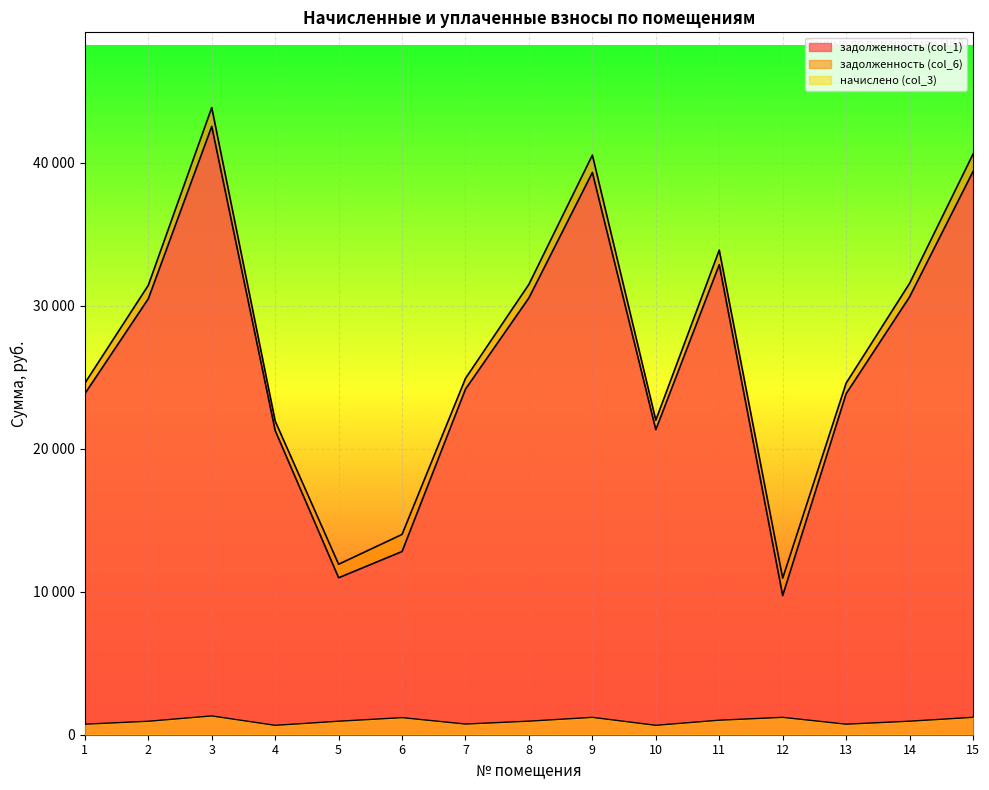

What is the spread (max minus min) of values at 13?

23856.1